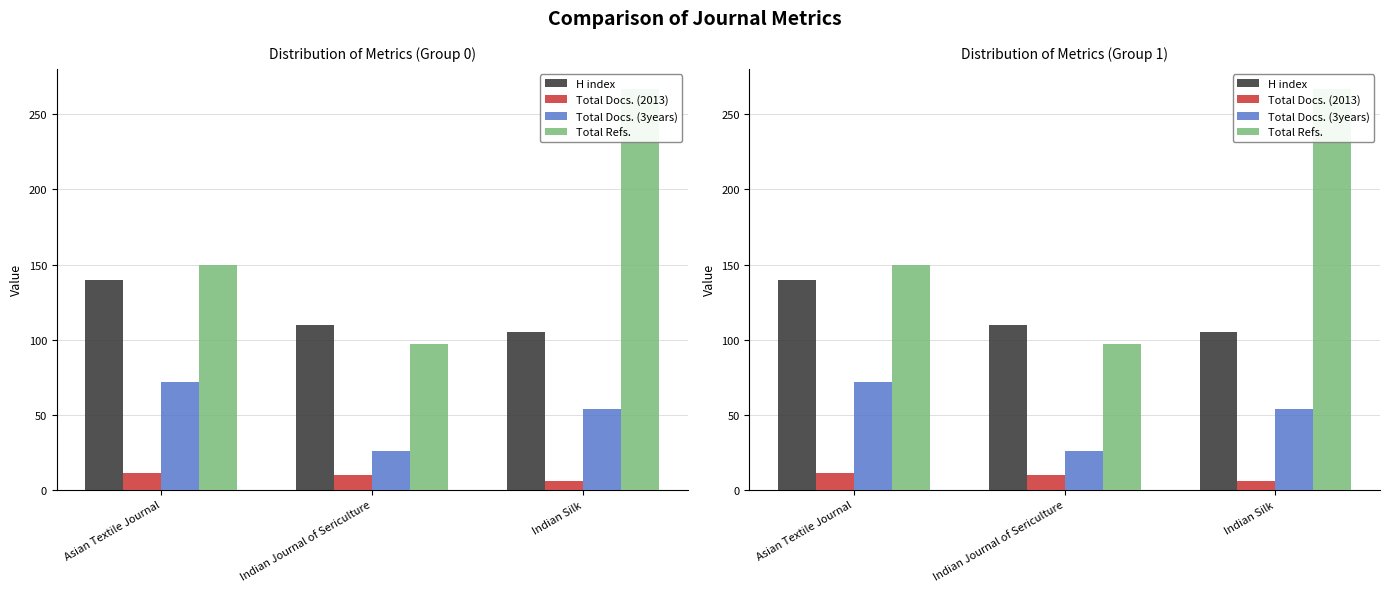

What is the spread (max minus min) of values at Indian Journal of Sericulture?

100